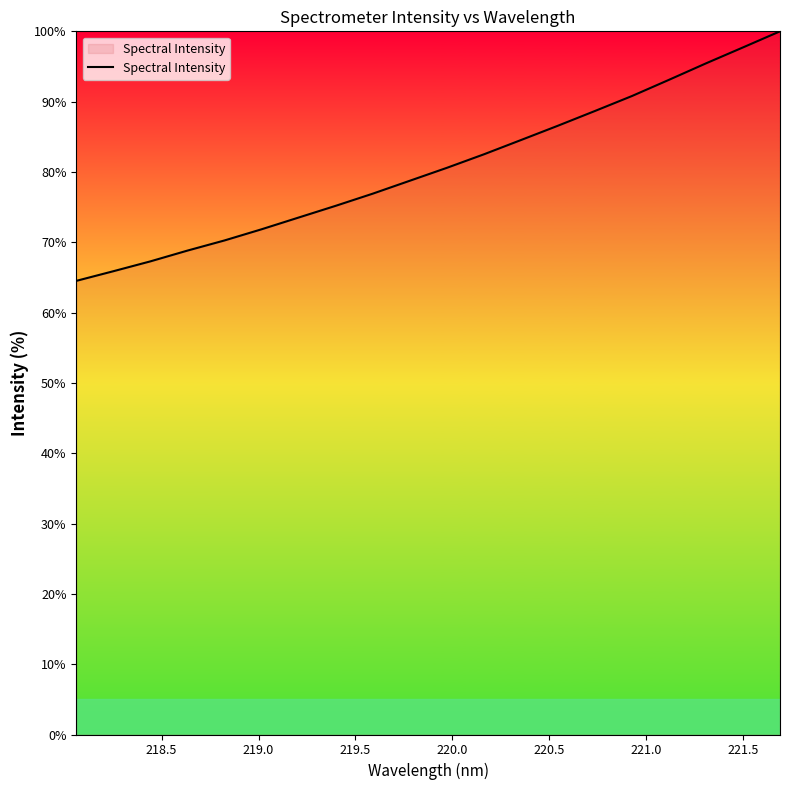

What is the difference between the maximum and minimum values?

35.5